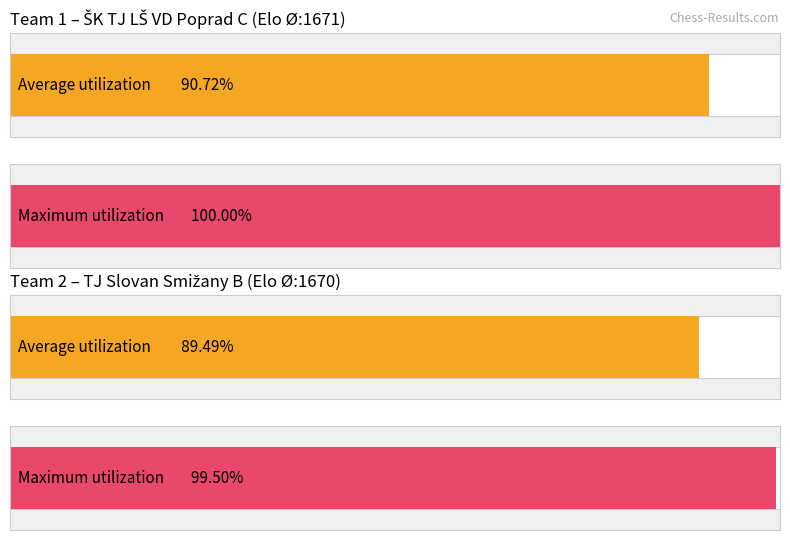

Are the bars horizontal?

Yes